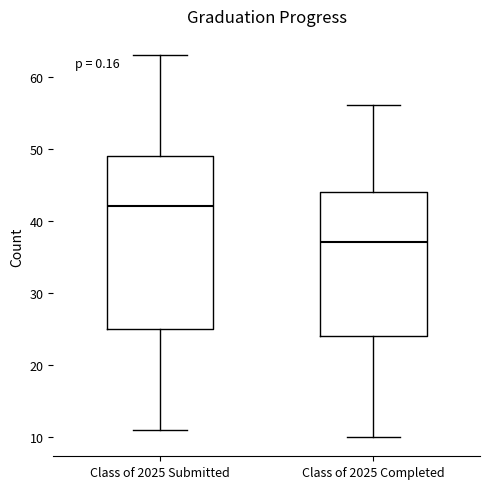

Comparing the boxes themselves (not the whiskers), which one is the tallest?

Class of 2025 Submitted